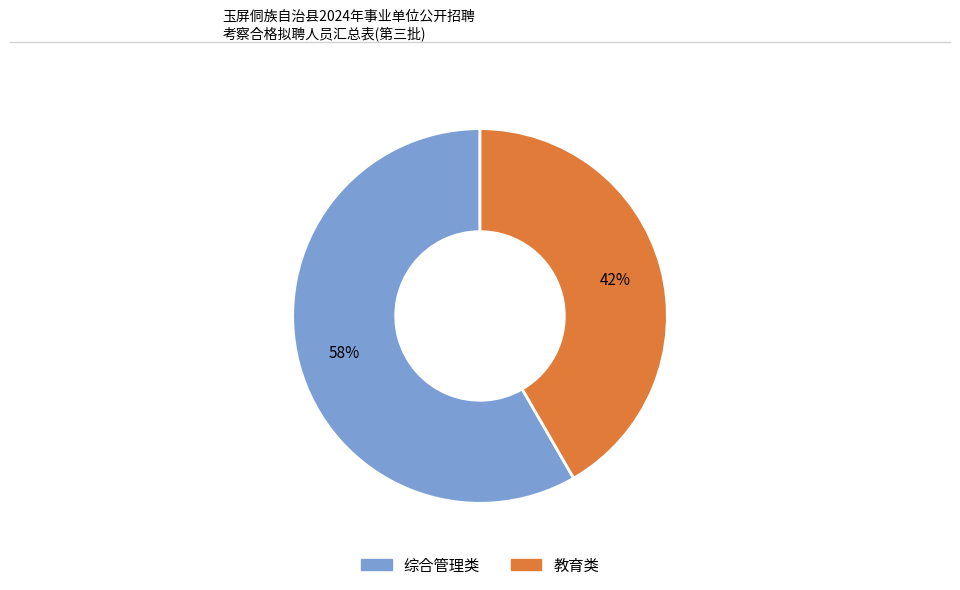

Which category has the smallest portion of the pie?

教育类